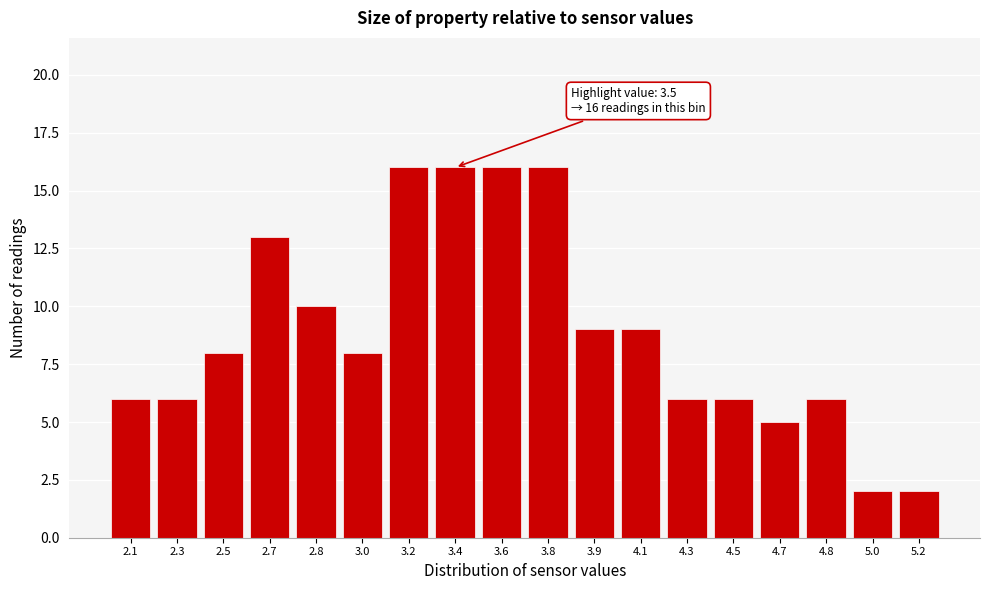

Reading left to right, extract all data points from this chart.

2.1=6	2.3=6	2.5=8	2.7=13	2.8=10	3.0=8	3.2=16	3.4=16	3.6=16	3.8=16	3.9=9	4.1=9	4.3=6	4.5=6	4.7=5	4.8=6	5.0=2	5.2=2